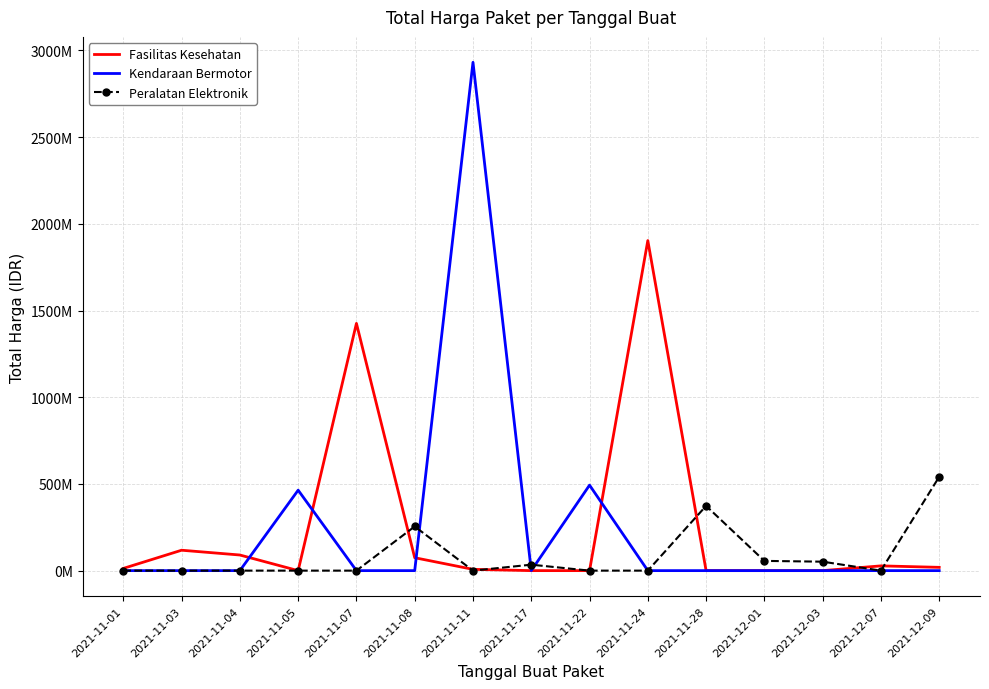

How many interior local valleys does the Kendaraan Bermotor series have?

1